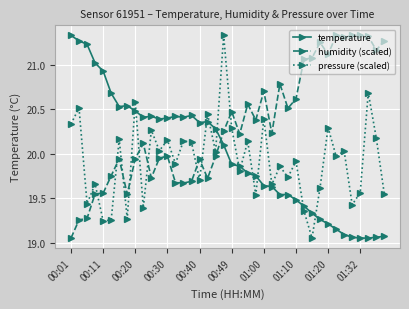

Rank the series by their average value, from lowest to highest.

pressure (scaled), temperature, humidity (scaled)